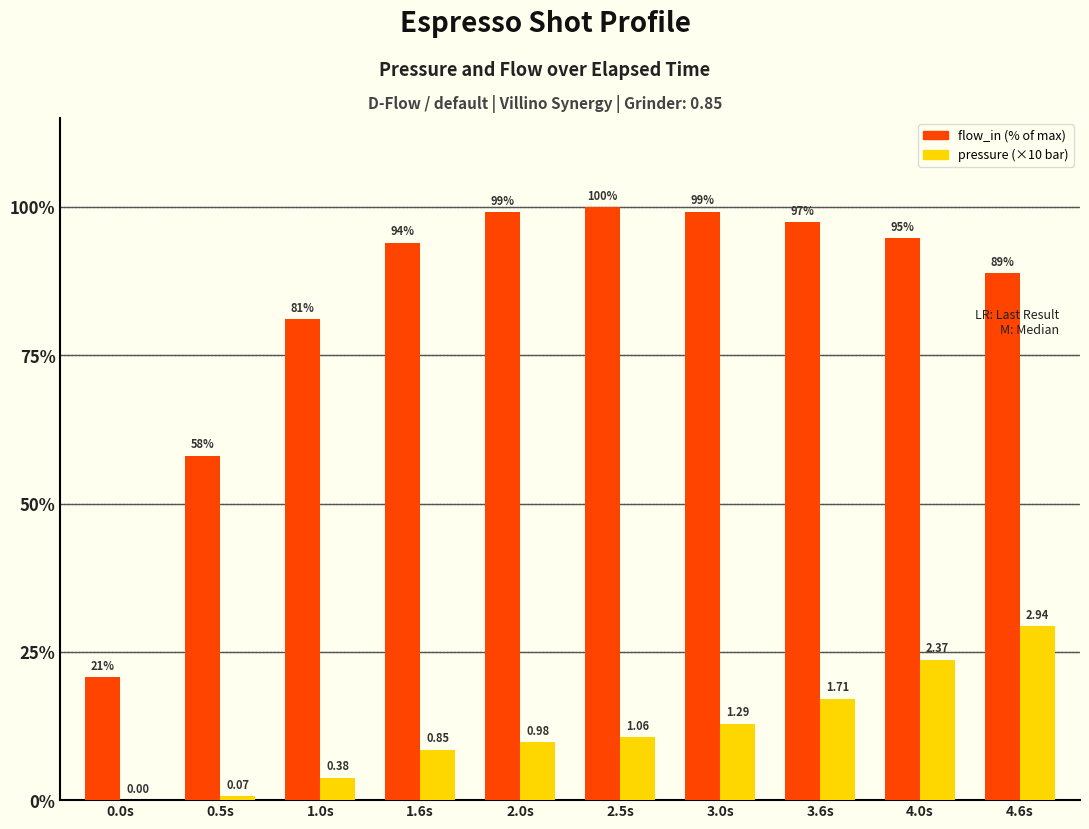

At which category is the sum across all series the highest?

4.0s